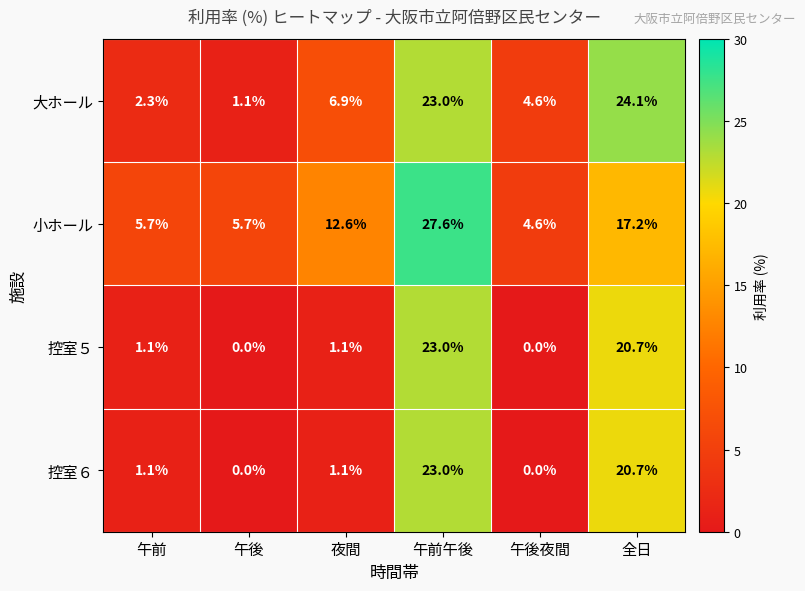

Is it true that 大ホール equals 9.2 at 夜間?

False